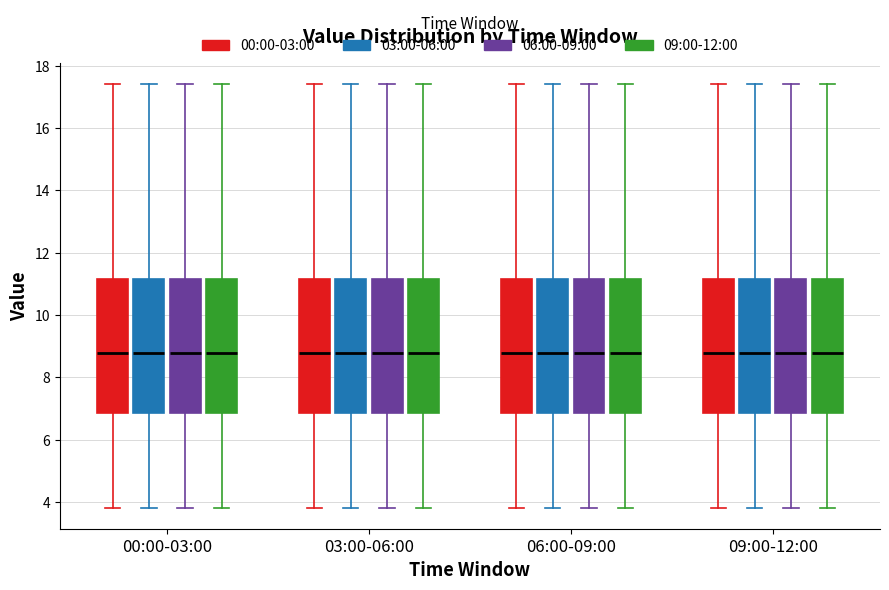

Reading left to right, read every box against the y-axis: the position of its median line, the range the box covers, and the ends of its whiskers. The values are not printed on the chart, so give them approximately, as read against the axis.

00:00-03:00 (00:00-03:00): median 8.8, box 6.8 to 11.2, whiskers 3.8 to 17.4
00:00-03:00 (03:00-06:00): median 8.8, box 6.8 to 11.2, whiskers 3.8 to 17.4
00:00-03:00 (06:00-09:00): median 8.8, box 6.8 to 11.2, whiskers 3.8 to 17.4
00:00-03:00 (09:00-12:00): median 8.8, box 6.8 to 11.2, whiskers 3.8 to 17.4
03:00-06:00 (00:00-03:00): median 8.8, box 6.8 to 11.2, whiskers 3.8 to 17.4
03:00-06:00 (03:00-06:00): median 8.8, box 6.8 to 11.2, whiskers 3.8 to 17.4
03:00-06:00 (06:00-09:00): median 8.8, box 6.8 to 11.2, whiskers 3.8 to 17.4
03:00-06:00 (09:00-12:00): median 8.8, box 6.8 to 11.2, whiskers 3.8 to 17.4
06:00-09:00 (00:00-03:00): median 8.8, box 6.8 to 11.2, whiskers 3.8 to 17.4
06:00-09:00 (03:00-06:00): median 8.8, box 6.8 to 11.2, whiskers 3.8 to 17.4
06:00-09:00 (06:00-09:00): median 8.8, box 6.8 to 11.2, whiskers 3.8 to 17.4
06:00-09:00 (09:00-12:00): median 8.8, box 6.8 to 11.2, whiskers 3.8 to 17.4
09:00-12:00 (00:00-03:00): median 8.8, box 6.8 to 11.2, whiskers 3.8 to 17.4
09:00-12:00 (03:00-06:00): median 8.8, box 6.8 to 11.2, whiskers 3.8 to 17.4
09:00-12:00 (06:00-09:00): median 8.8, box 6.8 to 11.2, whiskers 3.8 to 17.4
09:00-12:00 (09:00-12:00): median 8.8, box 6.8 to 11.2, whiskers 3.8 to 17.4